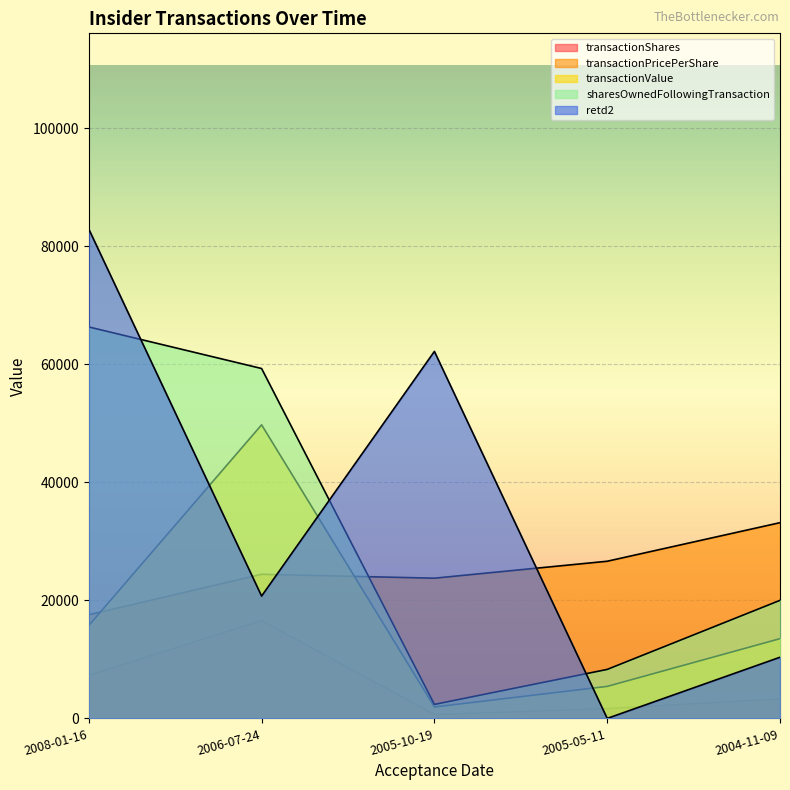

Reading right to left, transcribe all the data shown in this chart.

transactionShares: 3318.0	1659.0	663.6	16590.0	7299.6
transactionPricePerShare: 33180.0	26641.2	23769.4	24432.1	17562.0
transactionValue: 13518.0	5427.0	1936.8	49770.0	15741.0
sharesOwnedFollowingTransaction: 20012.4	8303.9	2372.5	59313.6	66360.0
retd2: 10368.8	0.0	62212.5	20737.5	82950.0